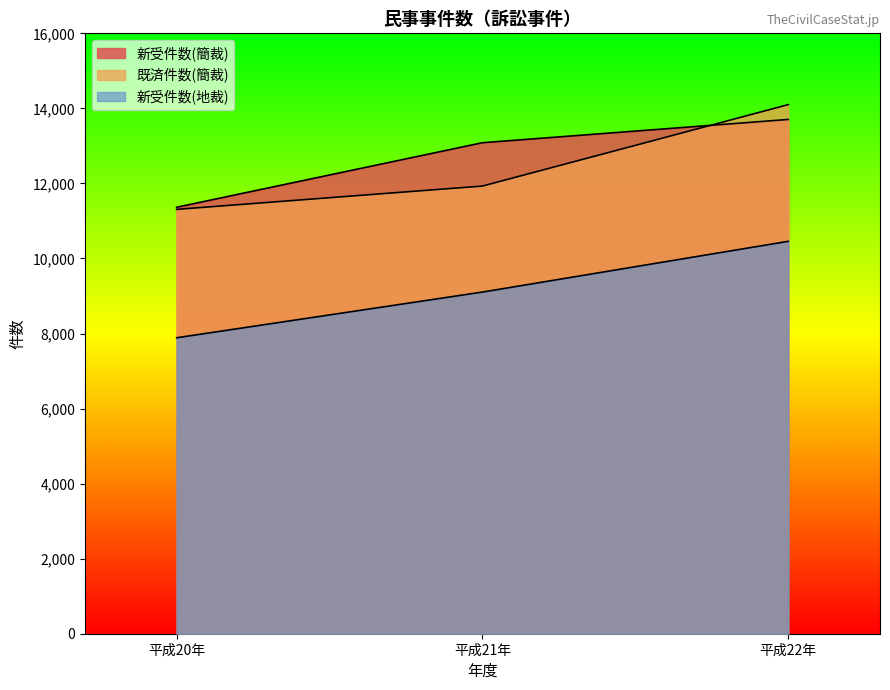

What is the difference between the second highest and minimum values in the 既済件数(簡裁) series?

621